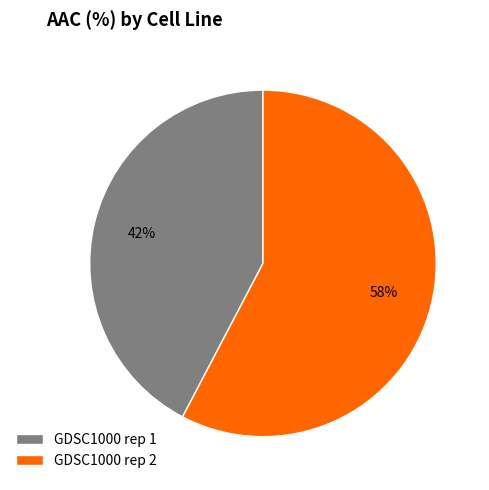

How many slices are in this pie chart?

2